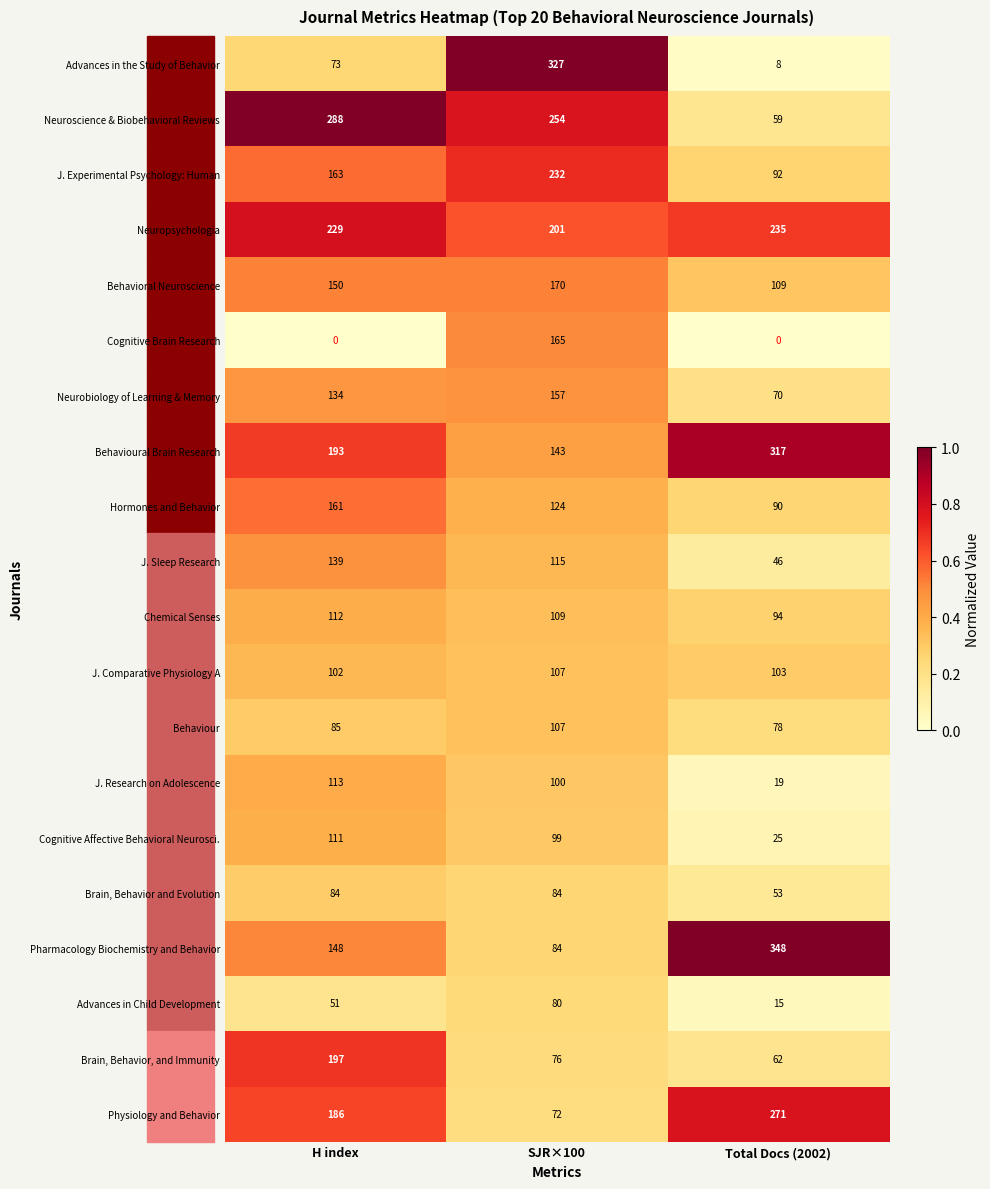

The Brain, Behavior, and Immunity series shows 62 at Total Docs (2002). True or false?

True